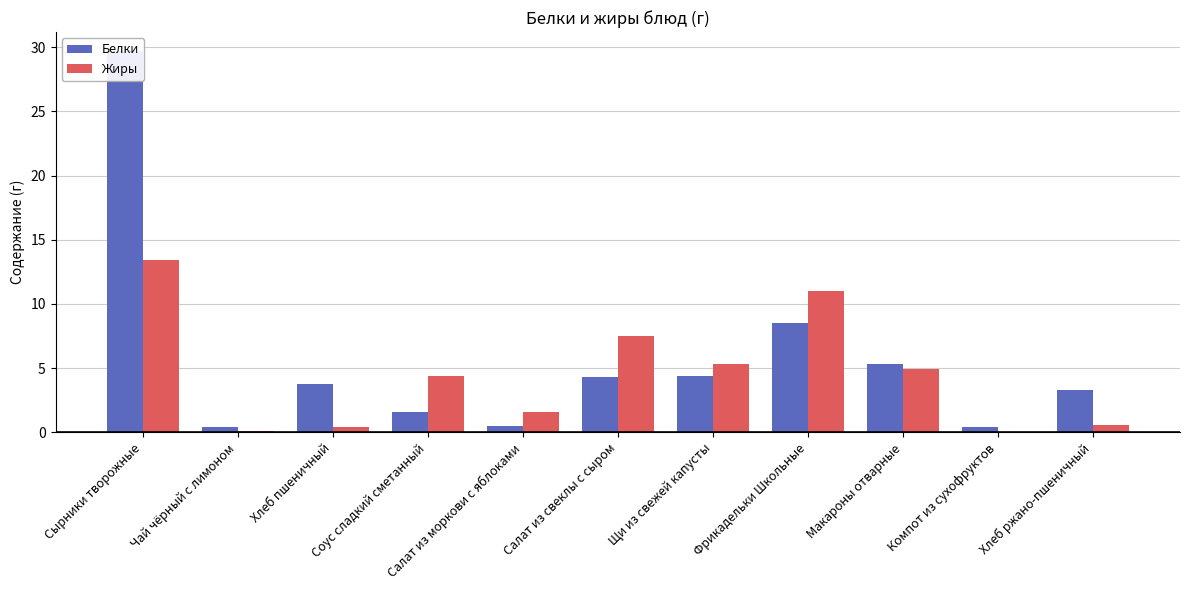

Which label corresponds to the largest value in the chart?

Сырники творожные